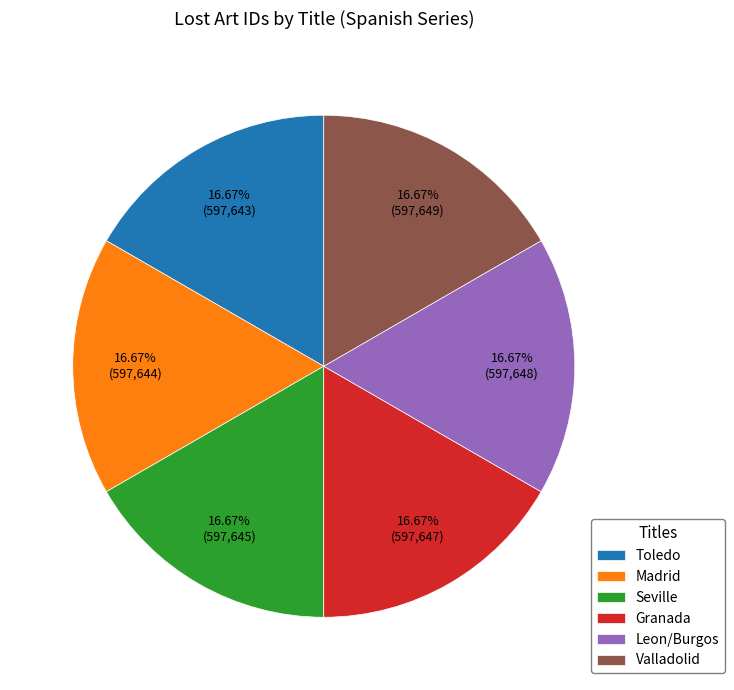

Approximately how many times larger is the value at Leon/Burgos compared to Madrid?

1.0